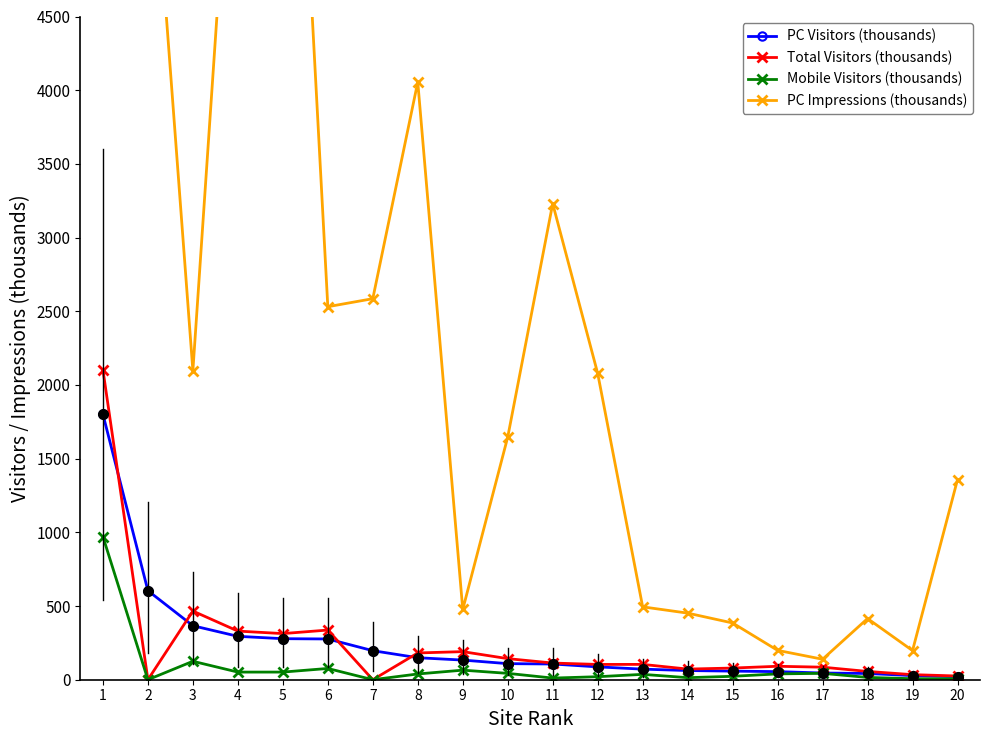

What is the average value of the Mobile Visitors (thousands) series?

82.0